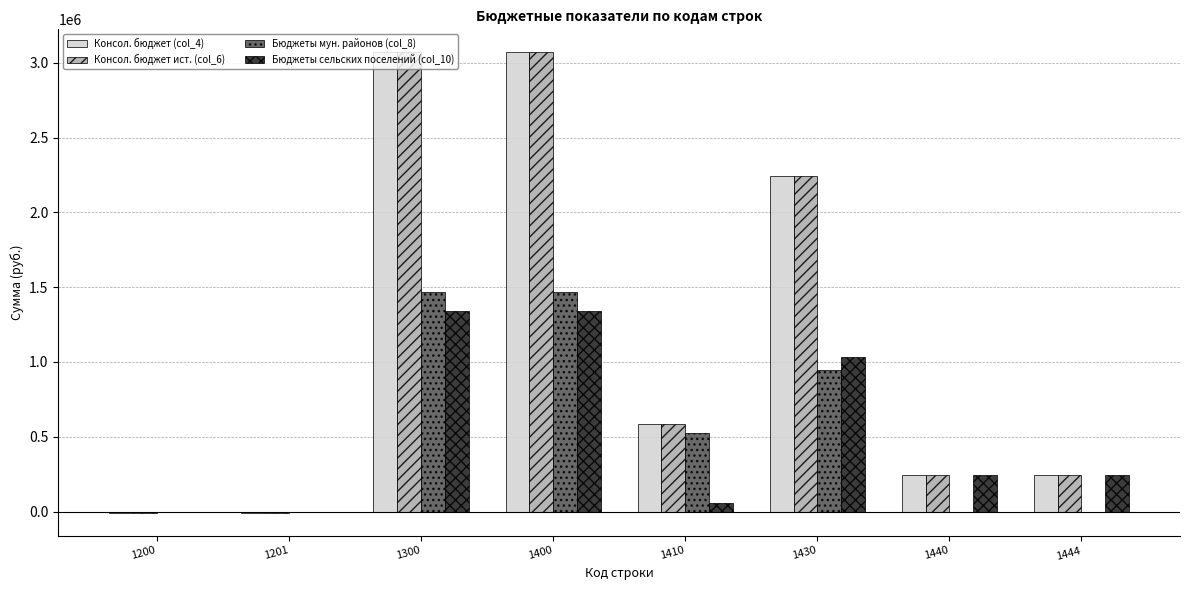

The value of Бюджеты мун. районов (col_8) at 1410 is 523471.0. True or false?

True